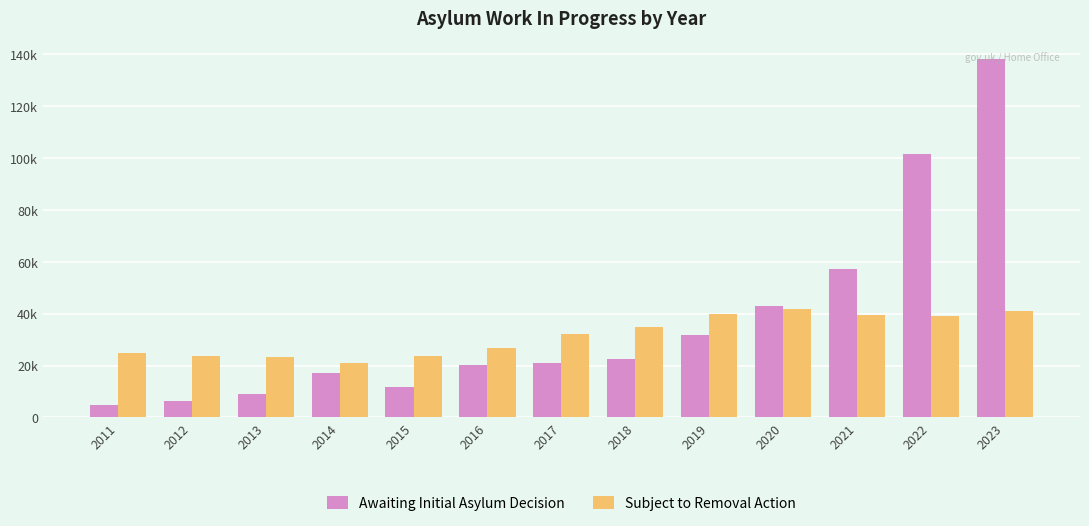

What is the difference between the second highest and second lowest values in the Subject to Removal Action series?

17743